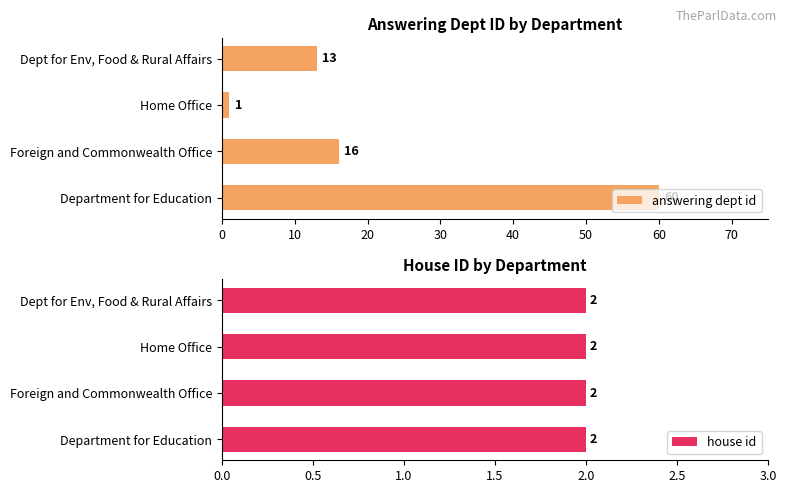

Count the number of data series in this chart.

2